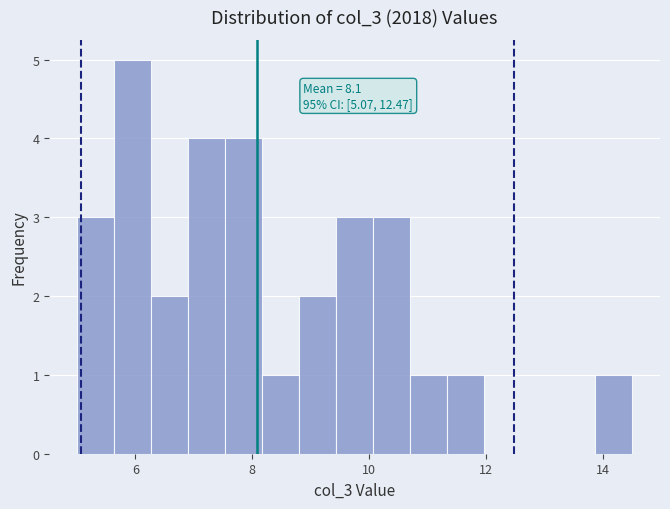

Read against the x-axis, roughly where is the centre of the tallest bar?

6.0